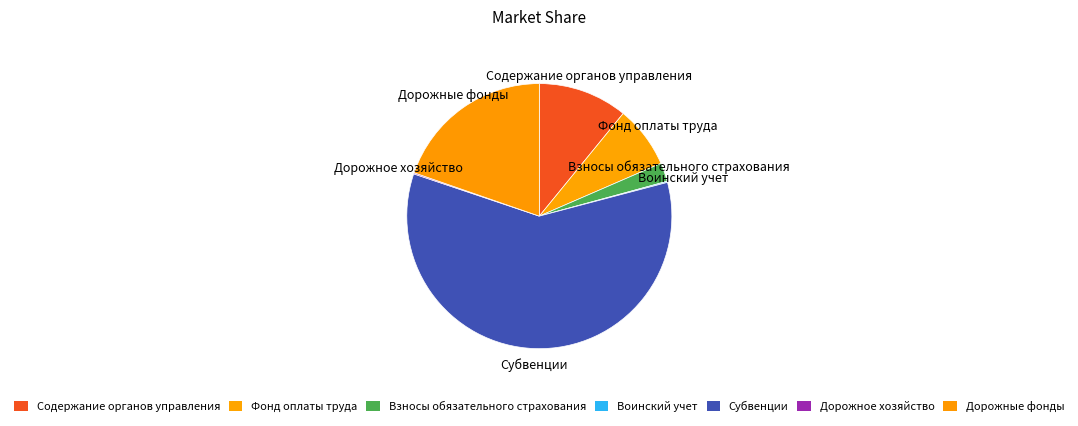

Is it true that Содержание органов управления is 11% of the pie?

True